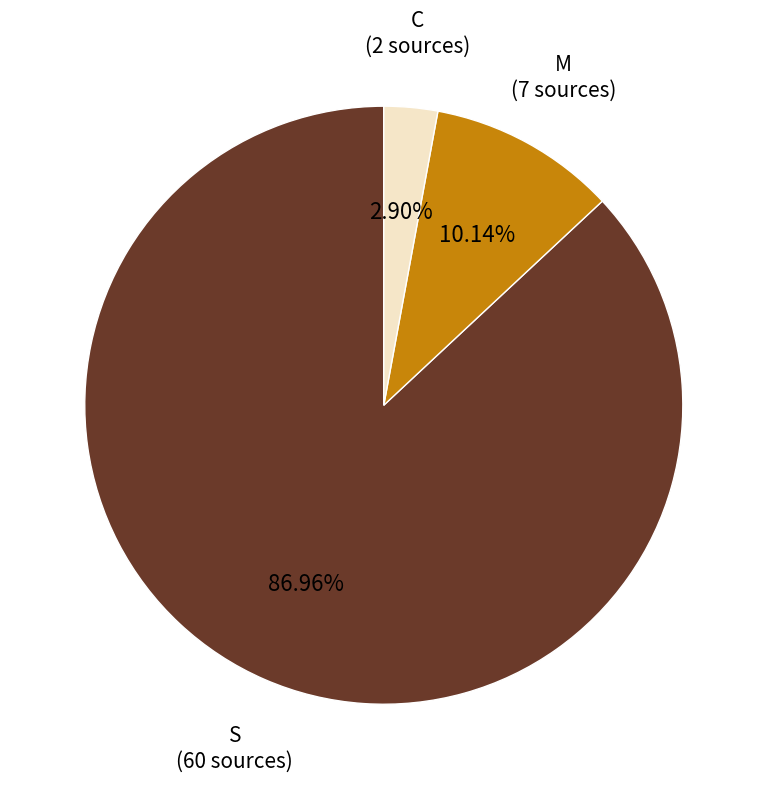

Rank the categories by value from highest to lowest.

S, M, C